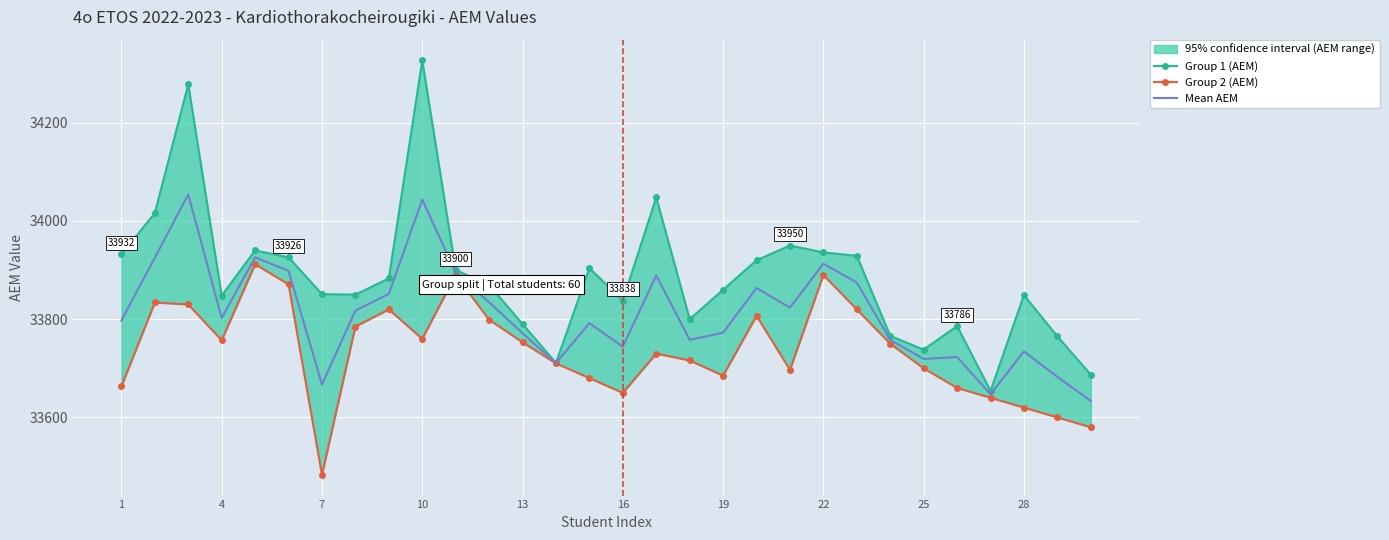

True or false: Mean AEM has more than 0 interior local peaks.

True